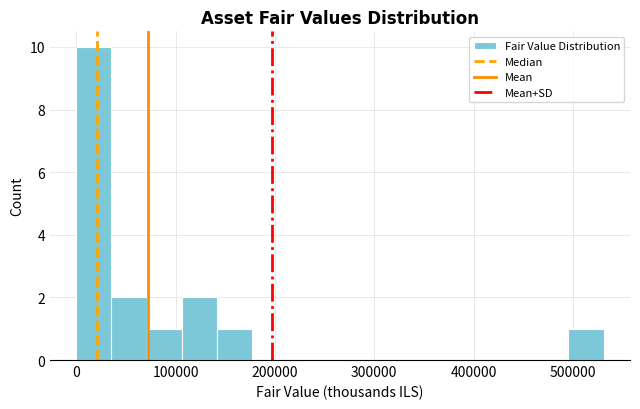

Around what value on the x-axis is the tallest bar? Give the approximate position of its centre, as read against the axis.

20000